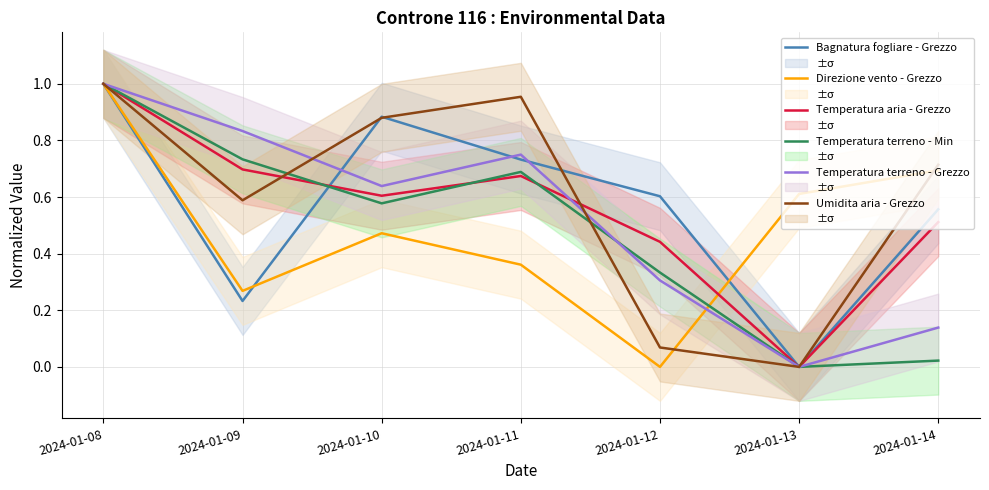

Is it true that Bagnatura fogliare - Grezzo equals 0.9 at 2024-01-10?

True